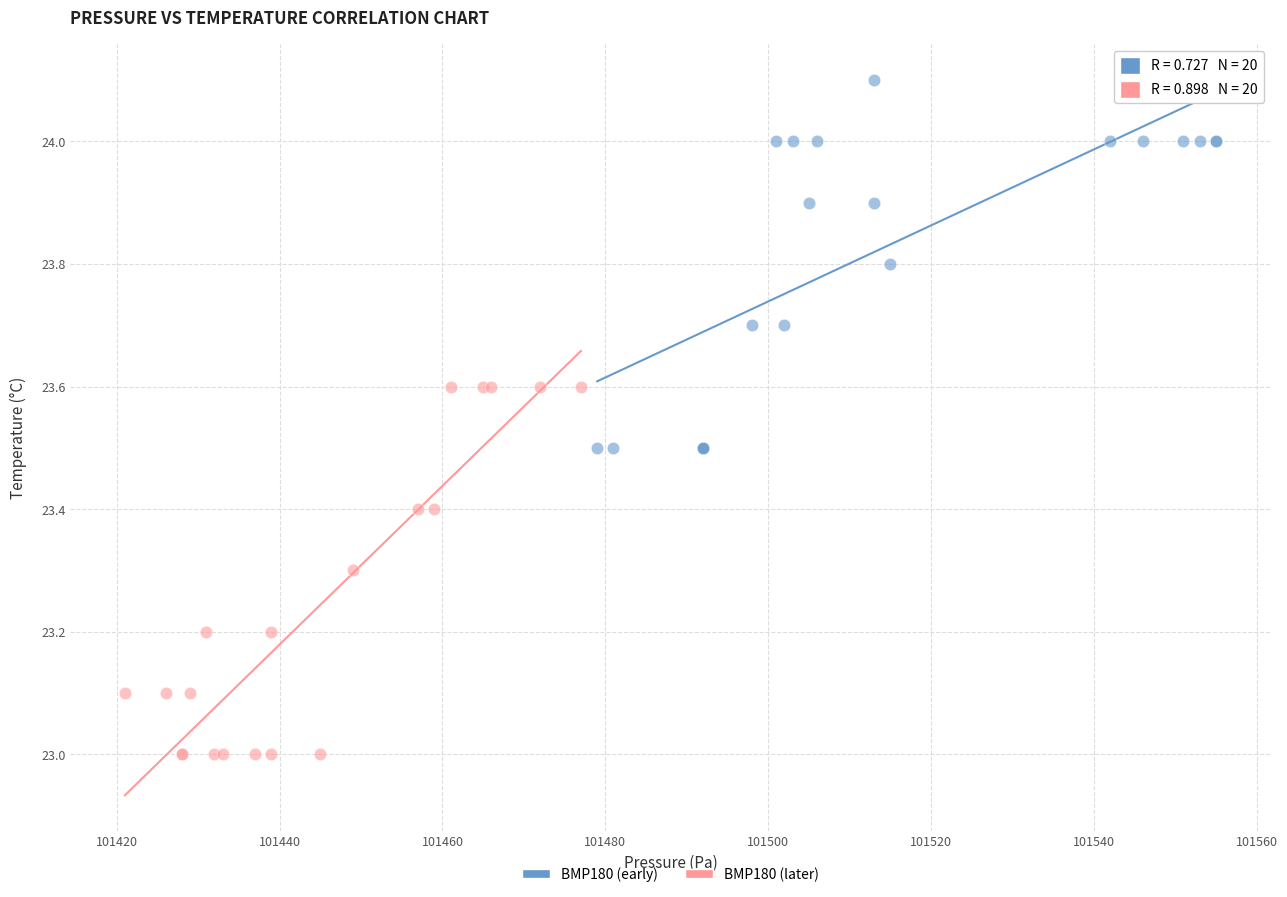

Which series contains the highest Y value?

BMP180 (early)